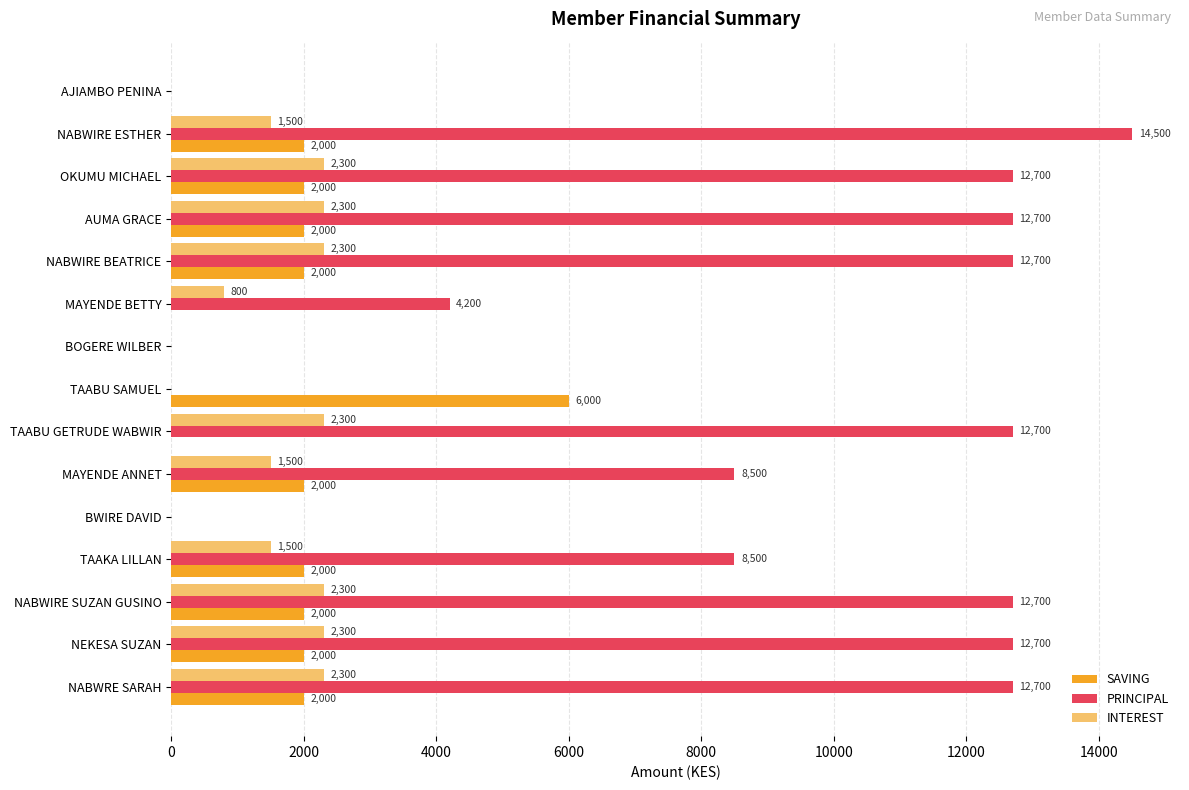

What is the sum of the PRINCIPAL values at TAABU SAMUEL and AUMA GRACE?

12700